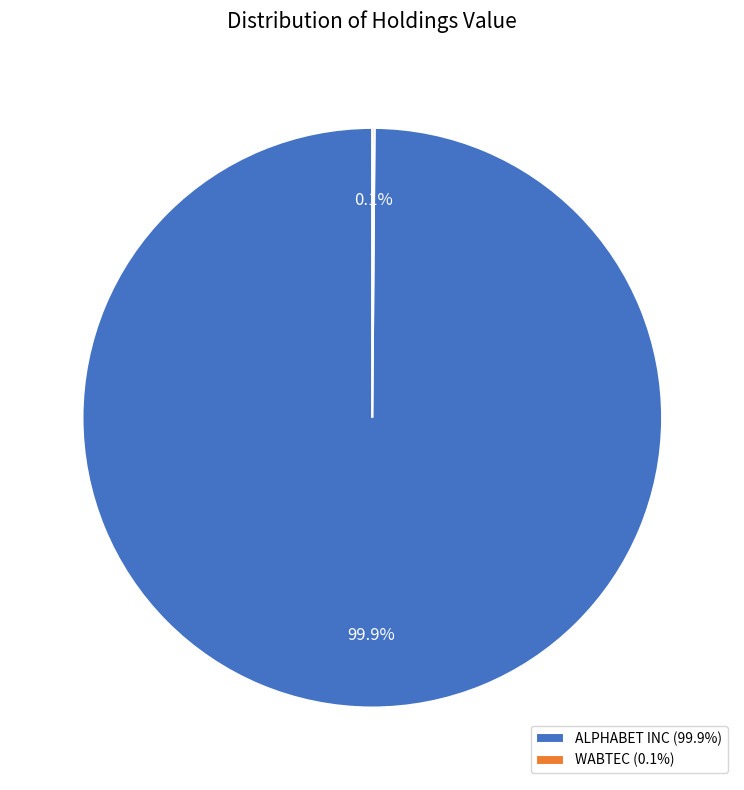

How much of the chart is everything except ALPHABET INC (99.9%)?

0.1%